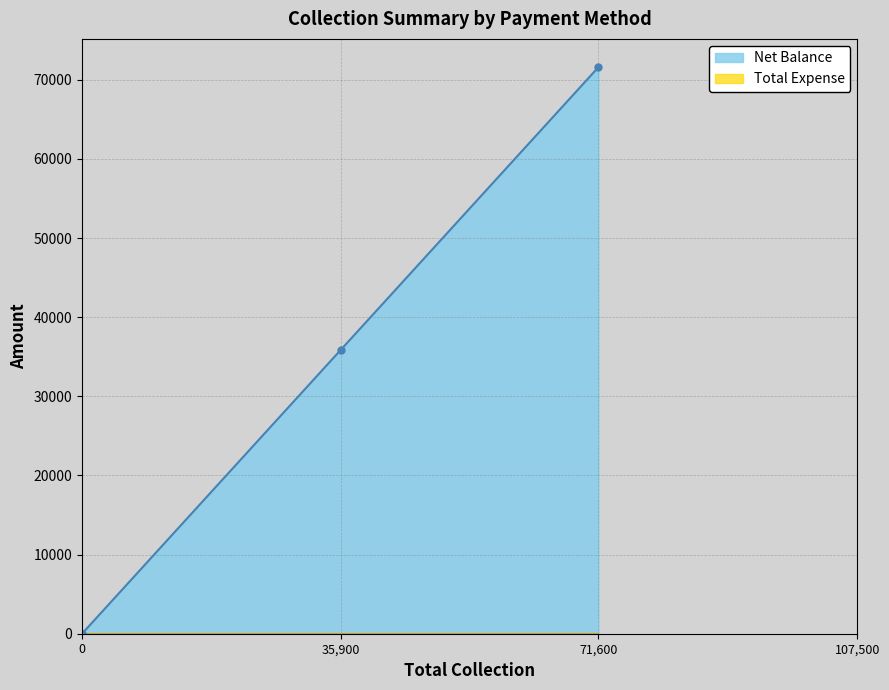

Which series has the largest total across all categories?

Net Balance